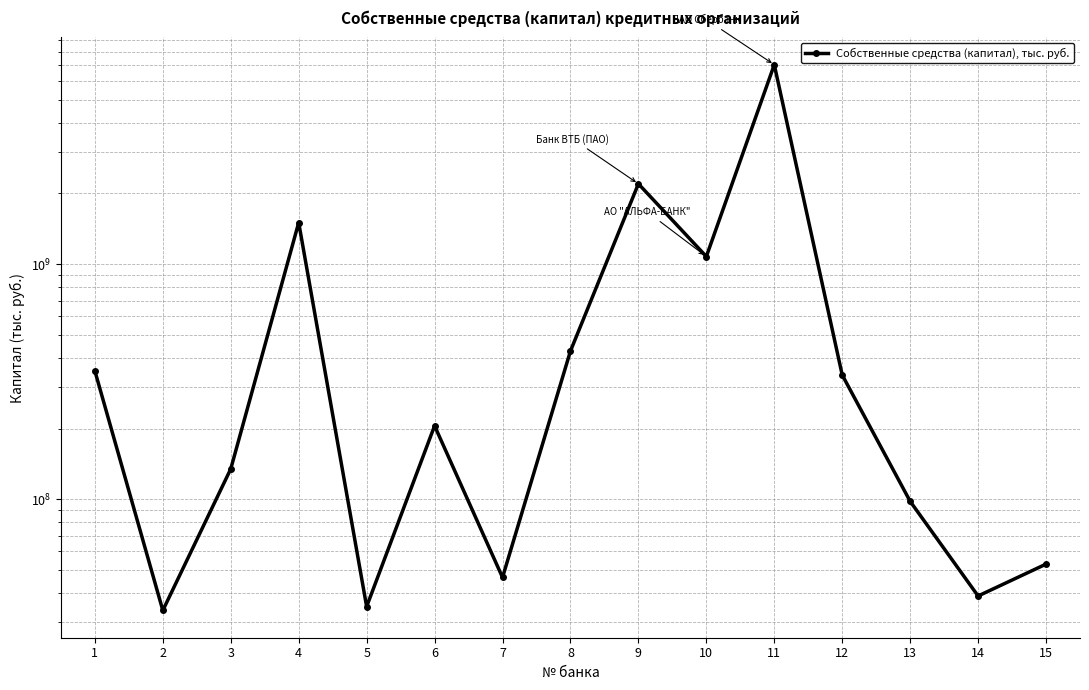

True or false: the data has more than 2 interior local peaks.

True